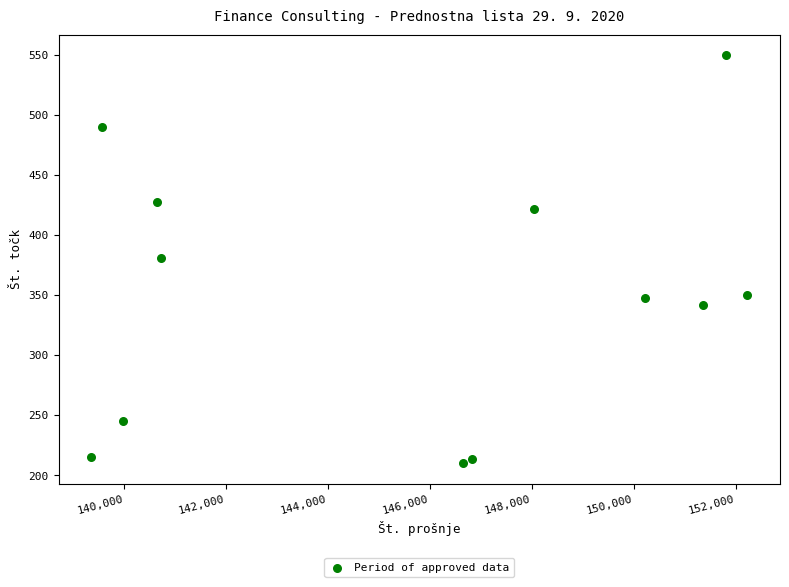

What is the range of X values (max minus min)?

12872